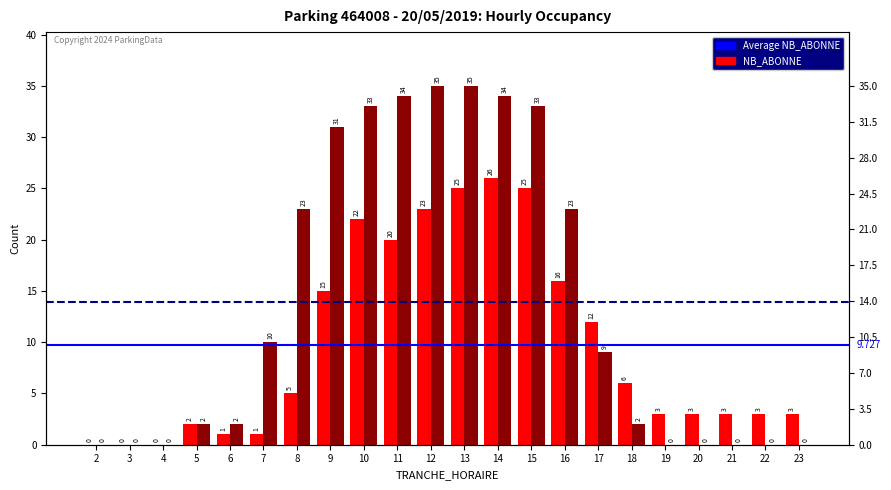

Reading left to right, what are all the values shown in this chart?

NB_HORAIRE: 2=0	3=0	4=0	5=2	6=2	7=10	8=23	9=31	10=33	11=34	12=35	13=35	14=34	15=33	16=23	17=9	18=2	19=0	20=0	21=0	22=0	23=0
NB_ABONNE: 2=0	3=0	4=0	5=2	6=1	7=1	8=5	9=15	10=22	11=20	12=23	13=25	14=26	15=25	16=16	17=12	18=6	19=3	20=3	21=3	22=3	23=3